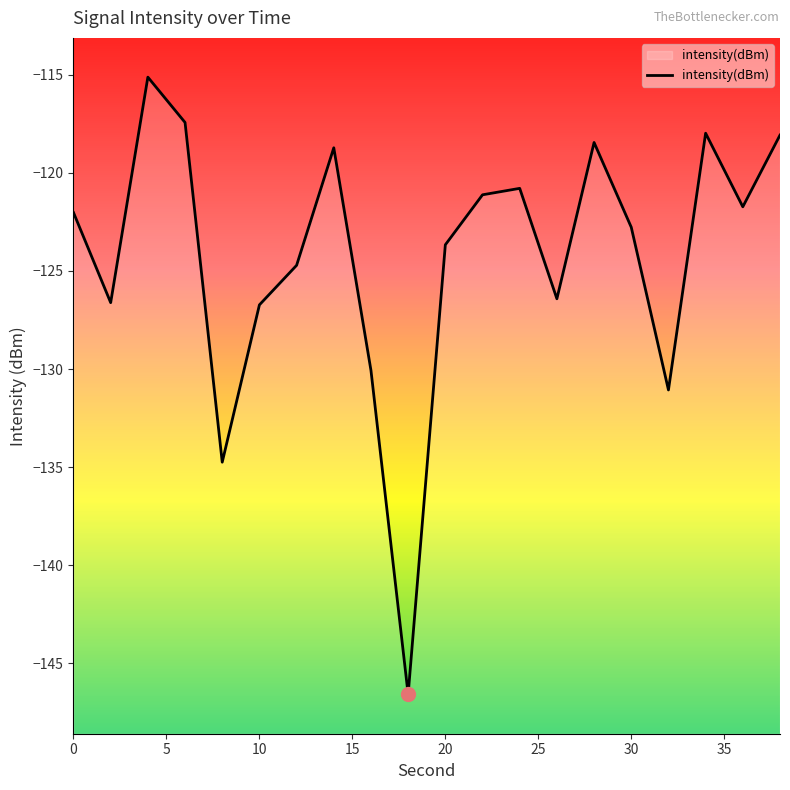

What is the difference between the maximum and minimum values?

31.4